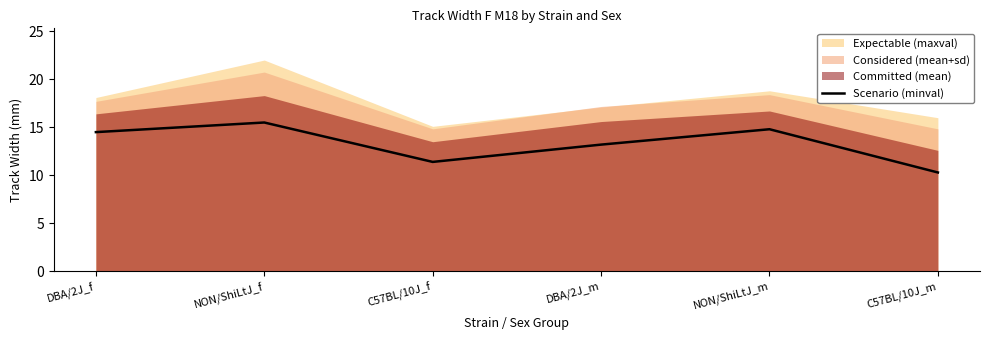

Between C57BL/10J_m and NON/ShiLtJ_m, which is larger?

NON/ShiLtJ_m